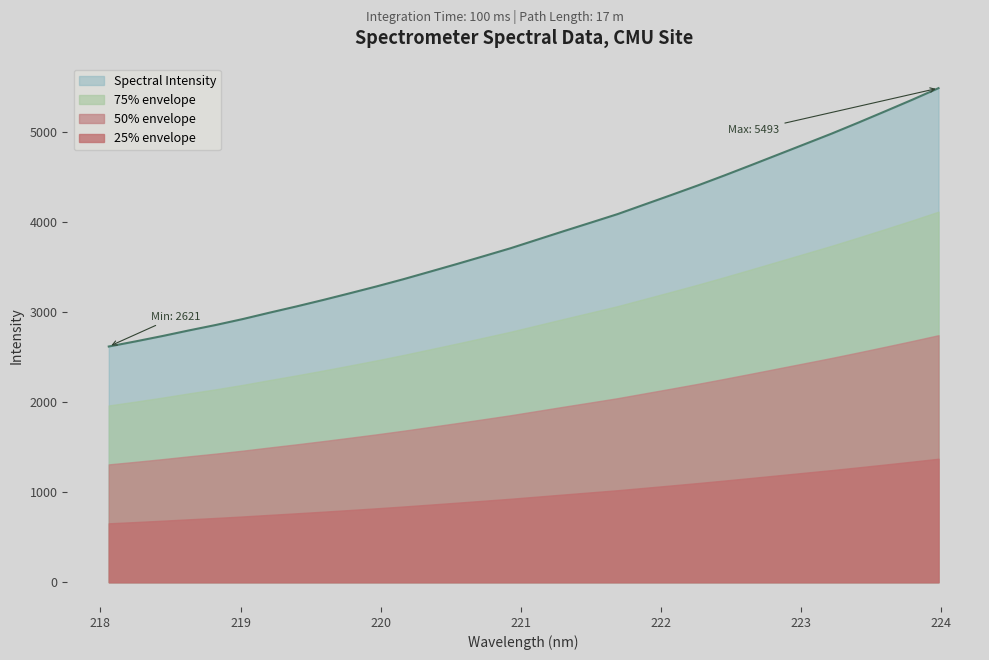

The chart shows a value of 2737.0 at 218.442. True or false?

True